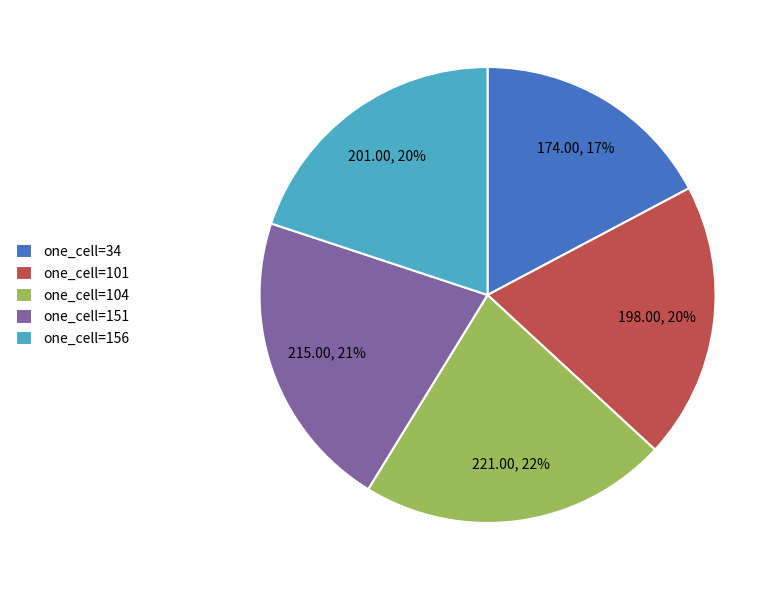

The one_cell=34 slice represents 8% of the pie. True or false?

False